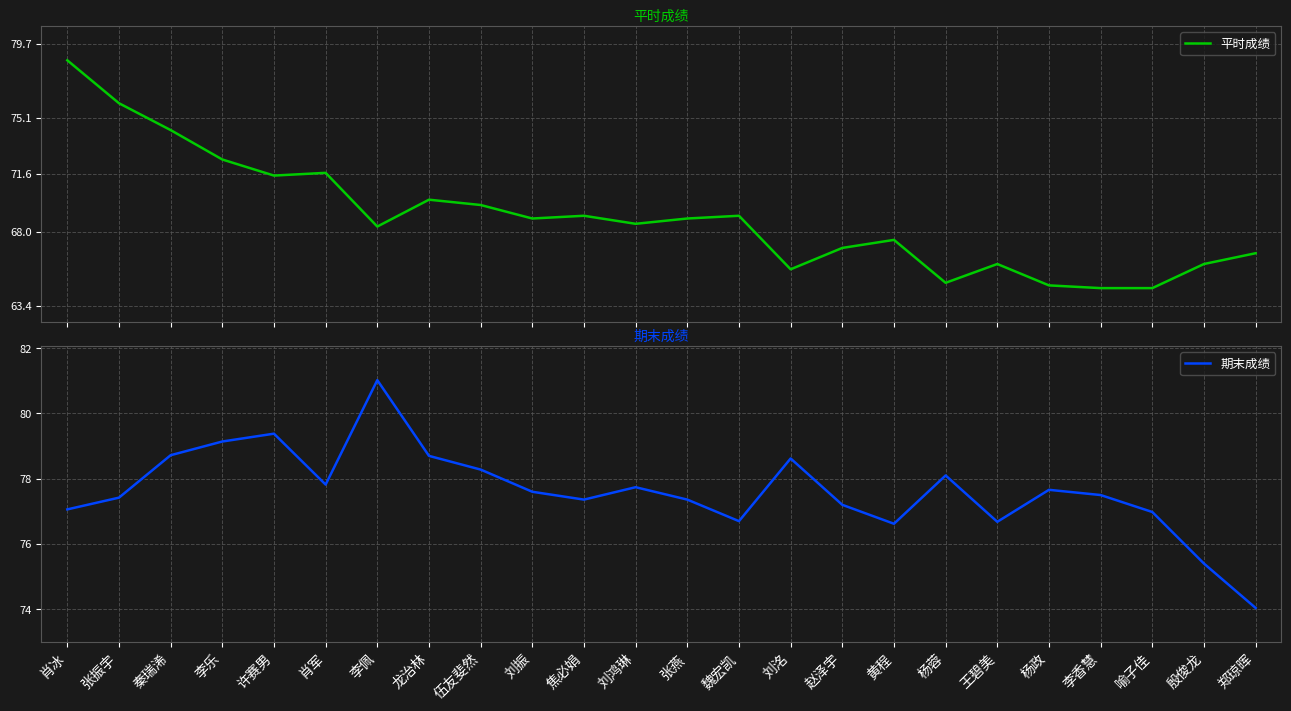

At which category does the chart reach its peak across all series?

李佩